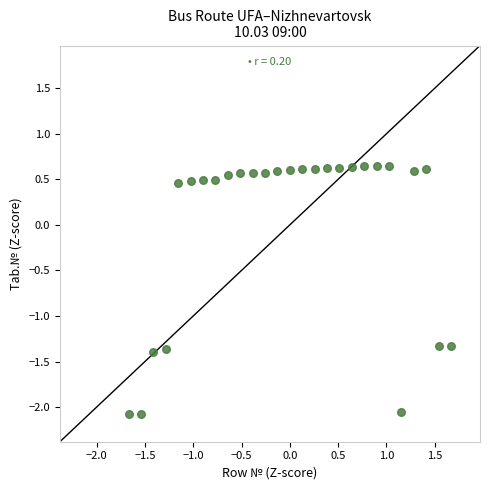

What is the range of X values (max minus min)?

3.3